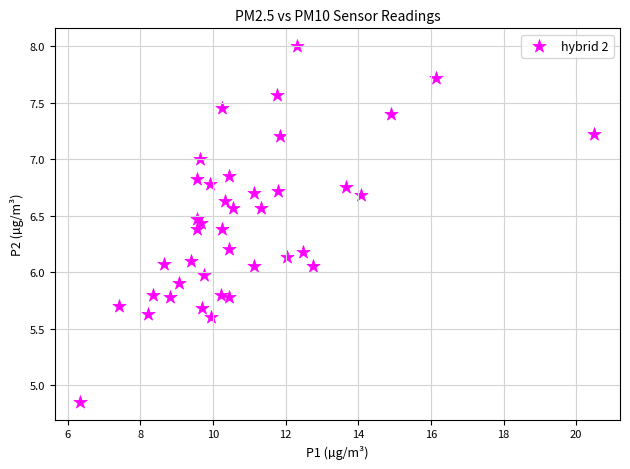

What is the range of X values (max minus min)?

14.2